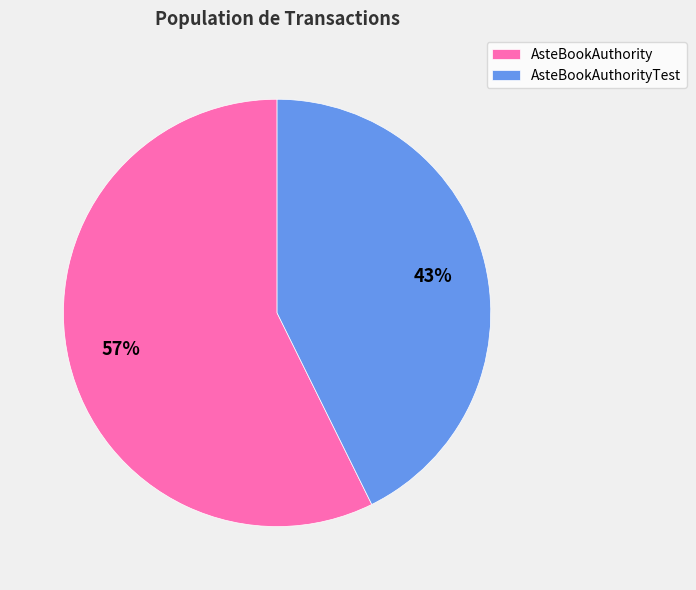

To the nearest percent, what is the combined percentage of AsteBookAuthorityTest and AsteBookAuthority?

100%